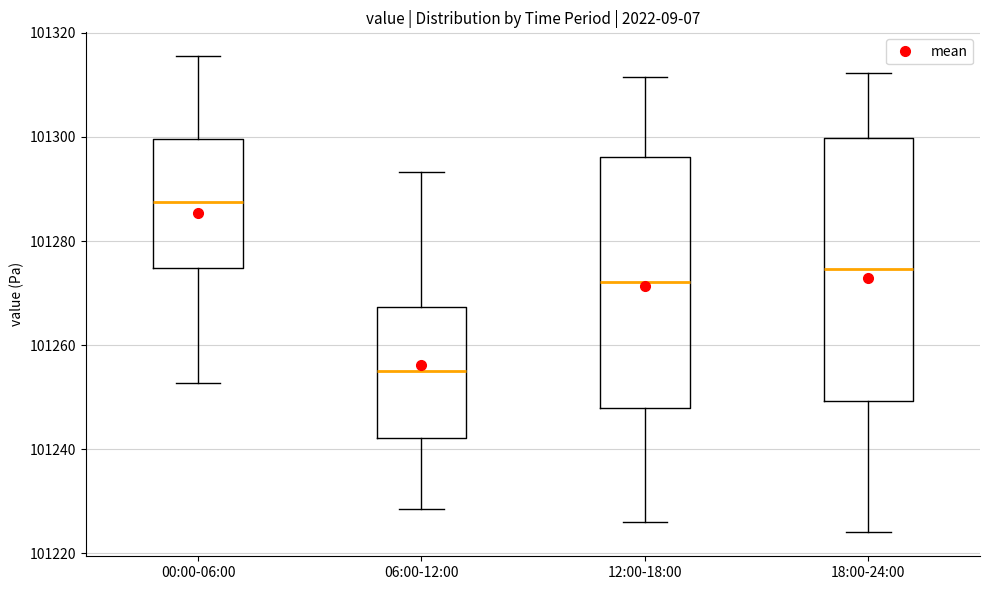

Comparing the boxes themselves (not the whiskers), which one is the tallest?

18:00-24:00